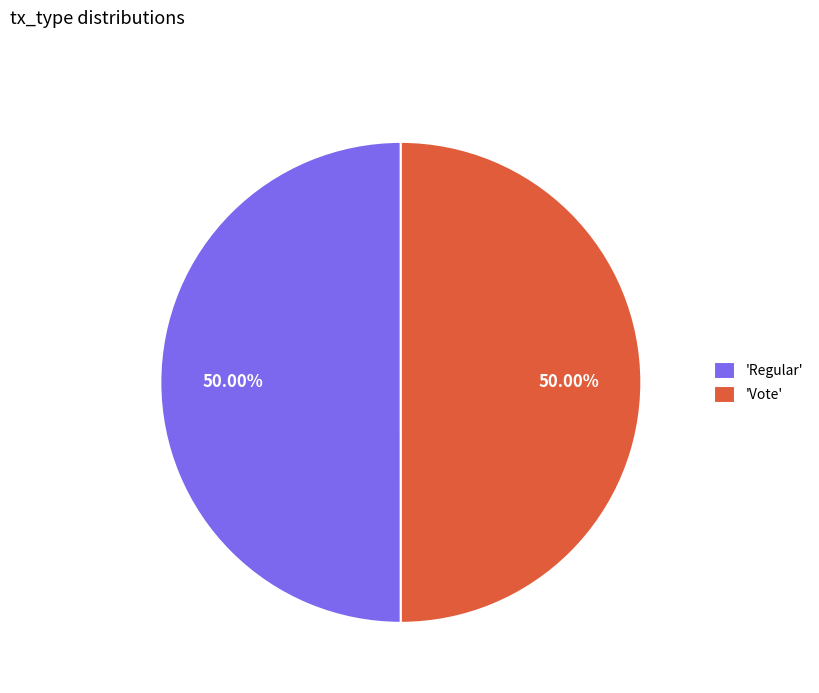

Count the number of slices in the pie.

2